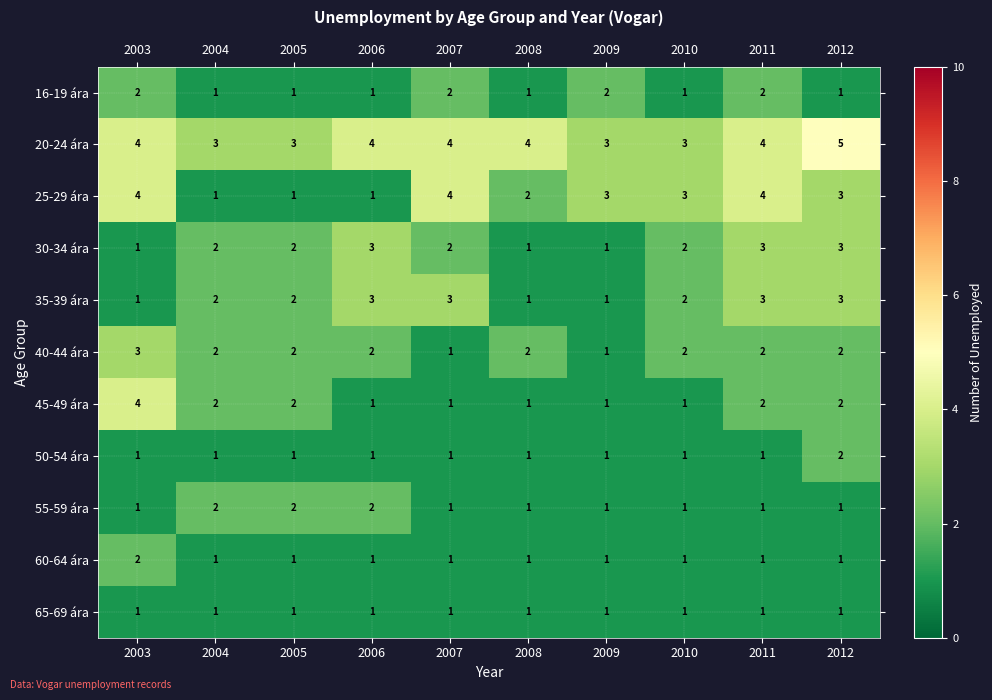

What is the maximum value shown in the chart?

5